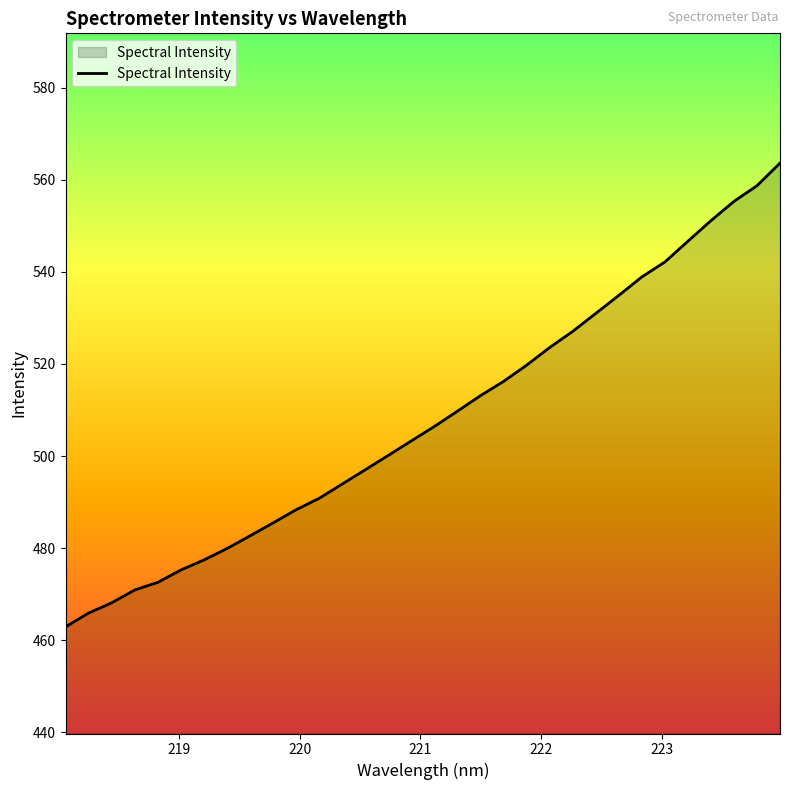

What is the difference between the maximum and minimum values?

100.7